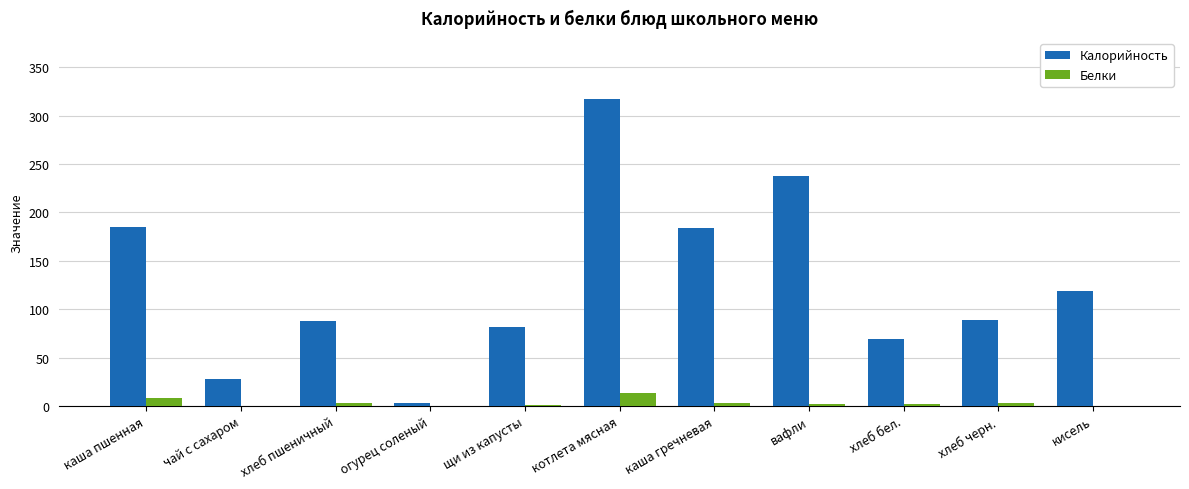

Between огурец соленый and хлеб черн., which series saw the biggest shift?

Калорийность